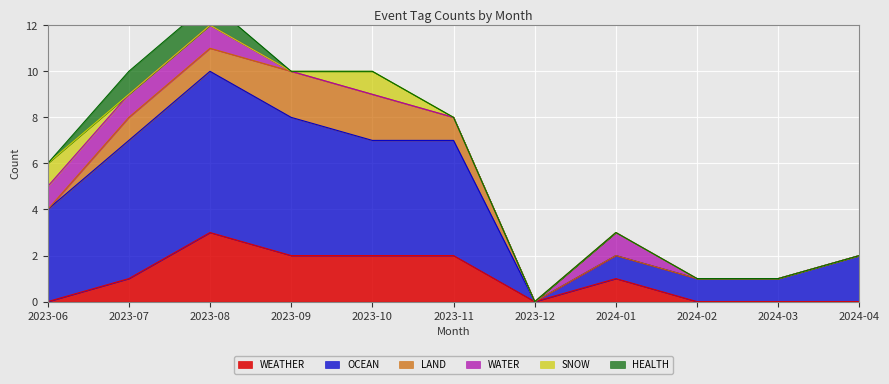

Which series has the largest total across all categories?

OCEAN